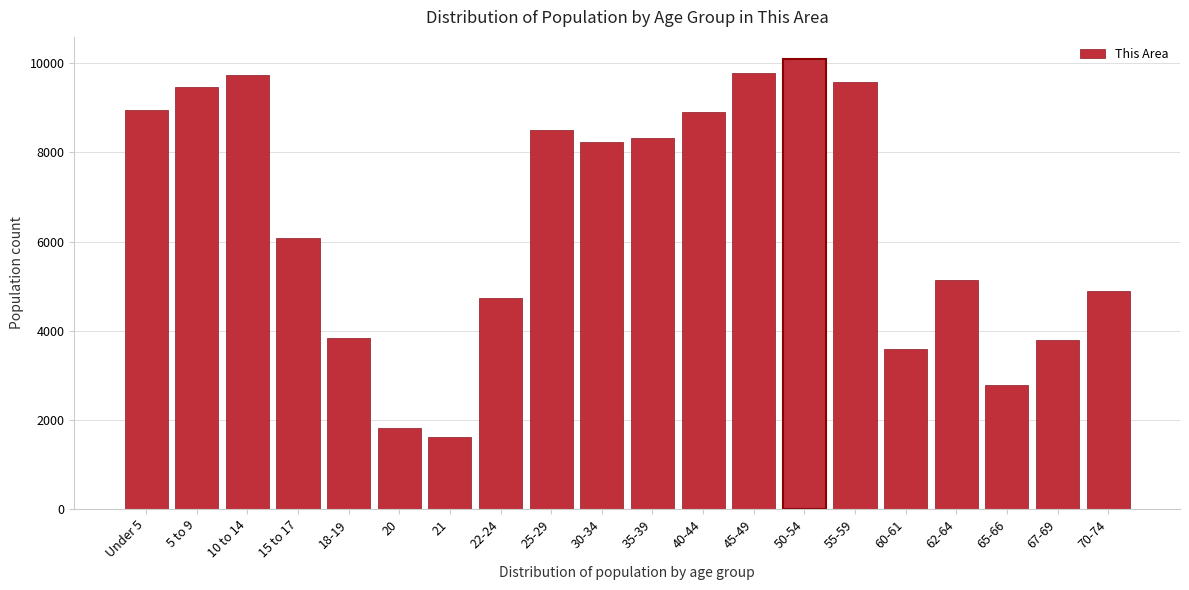

What is the maximum value shown in the chart?

10089